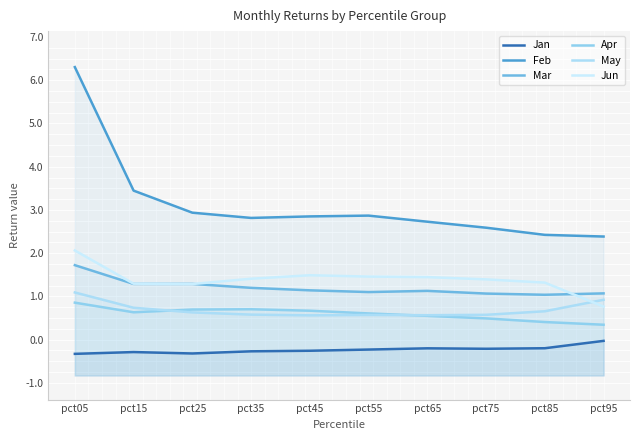

True or false: Mar has more than 2 points higher than both neighbors.

False